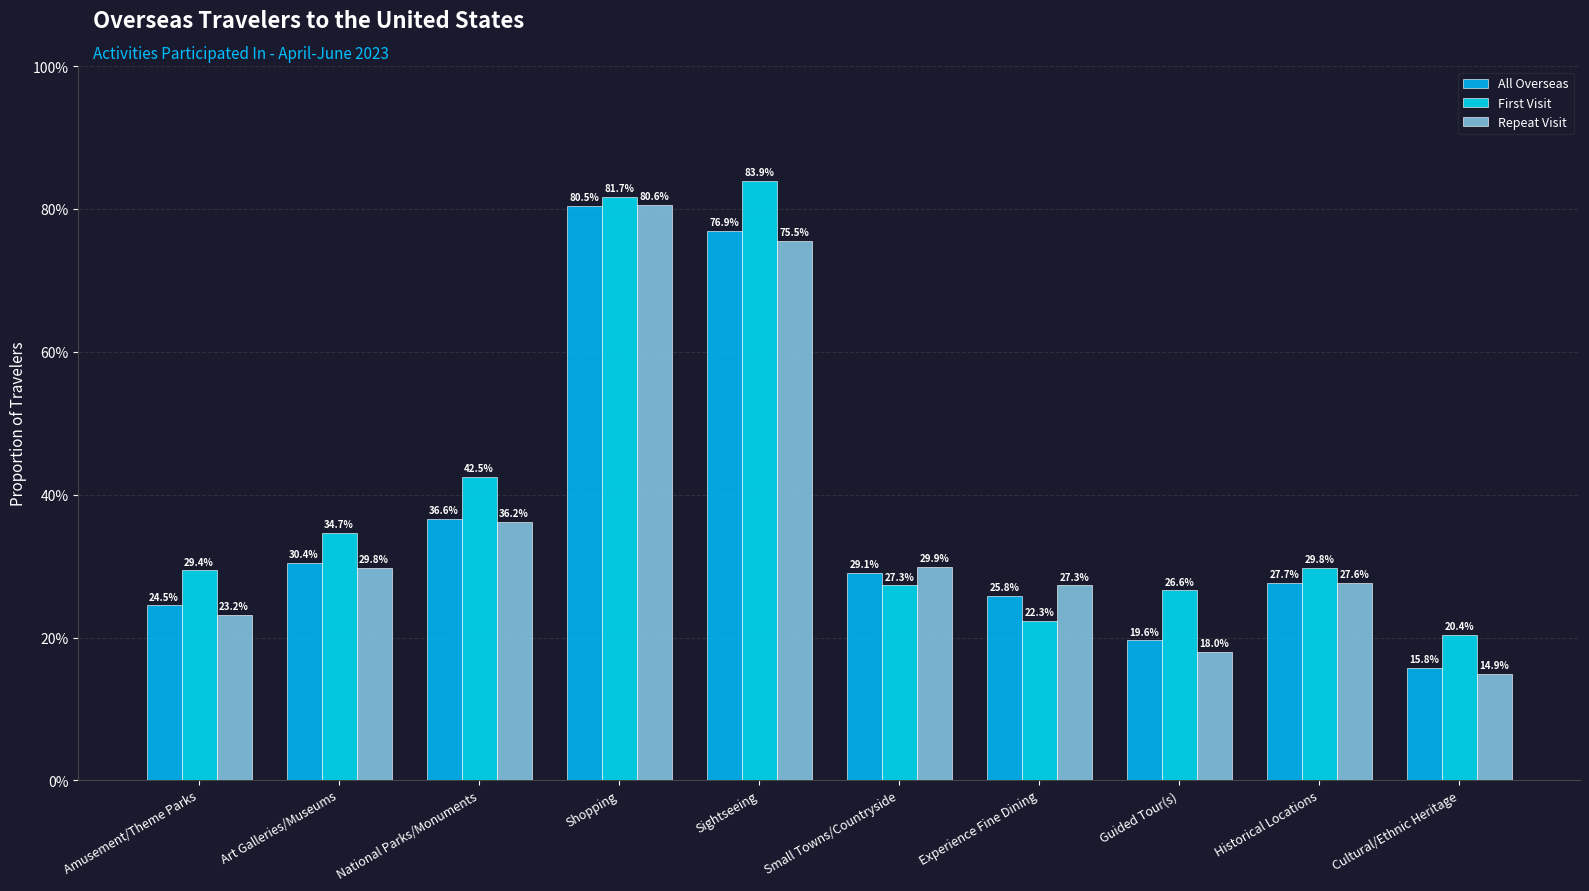

Does the chart contain stacked bars?

No